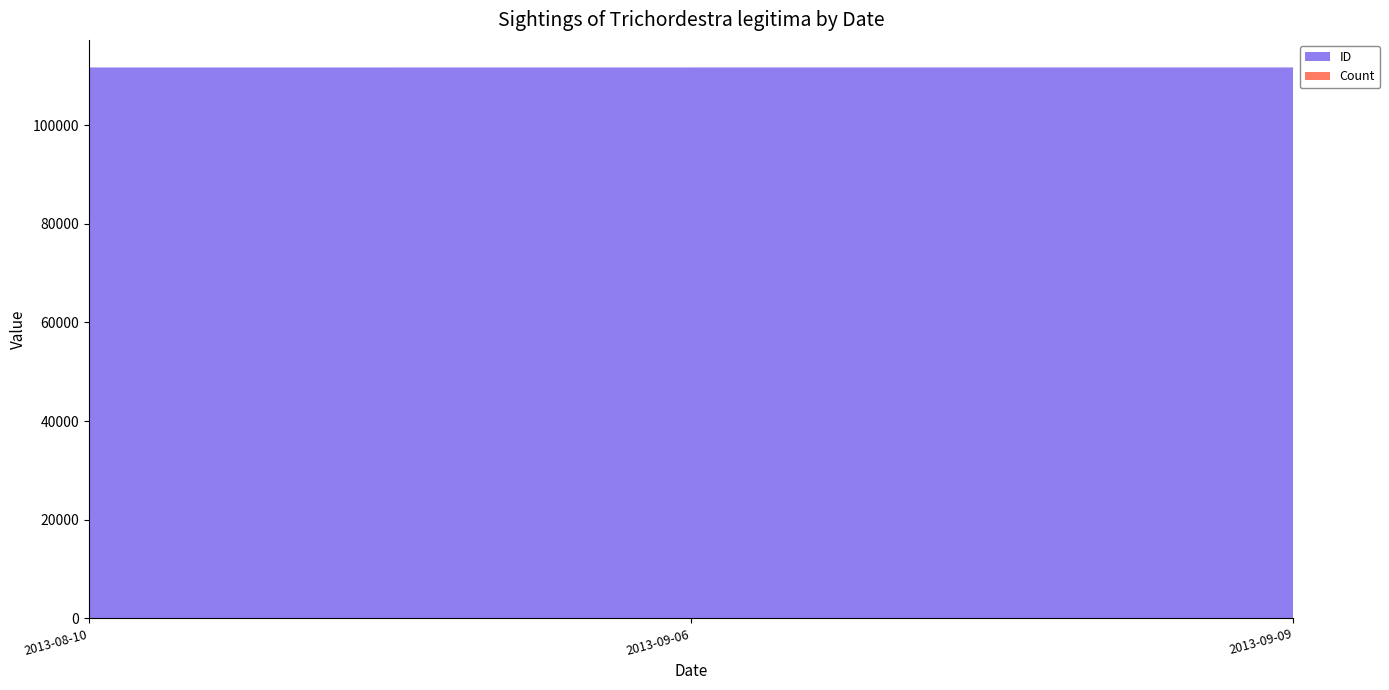

Reading left to right, extract all data points from this chart.

ID: 111679	111680	111681
Count: 1	1	1